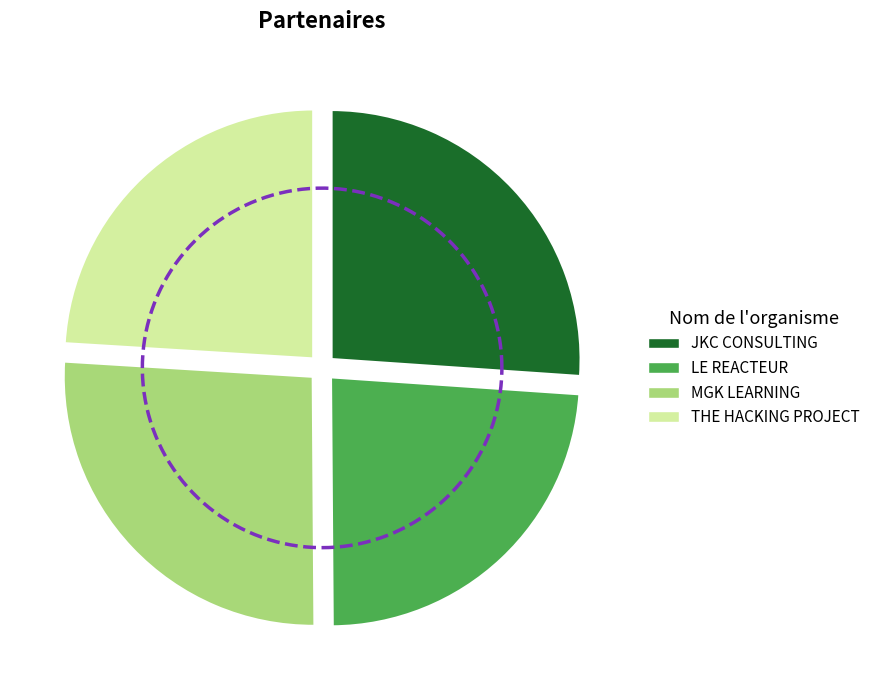

Is there a majority slice in this chart?

No